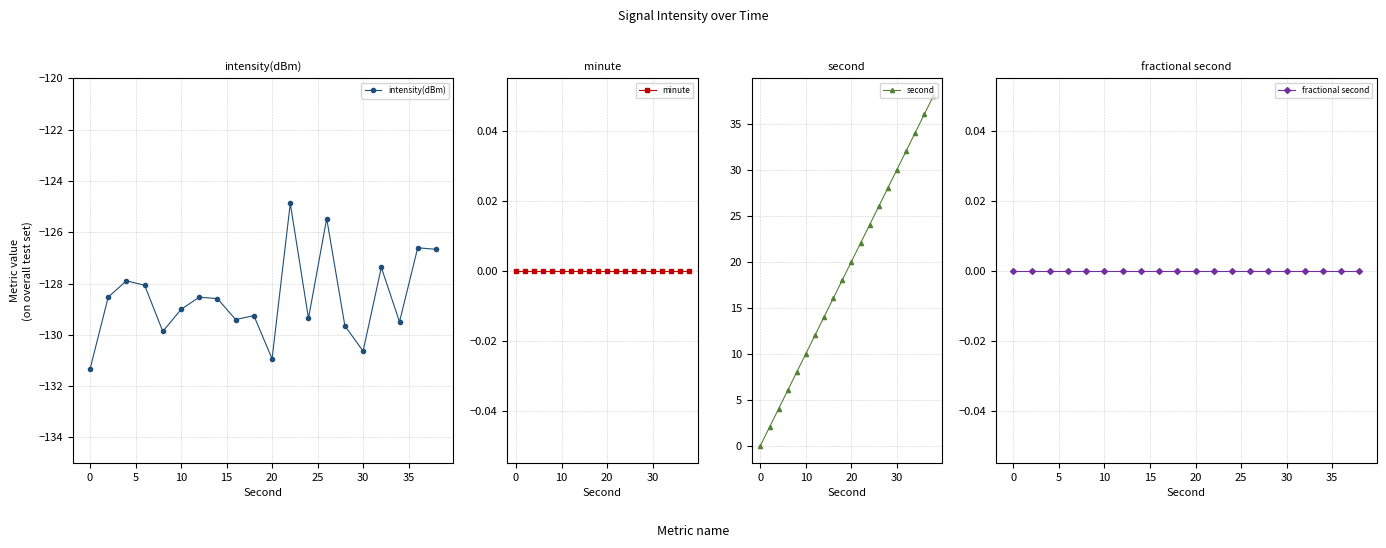

True or false: intensity(dBm) has more than 0 interior local peaks.

True